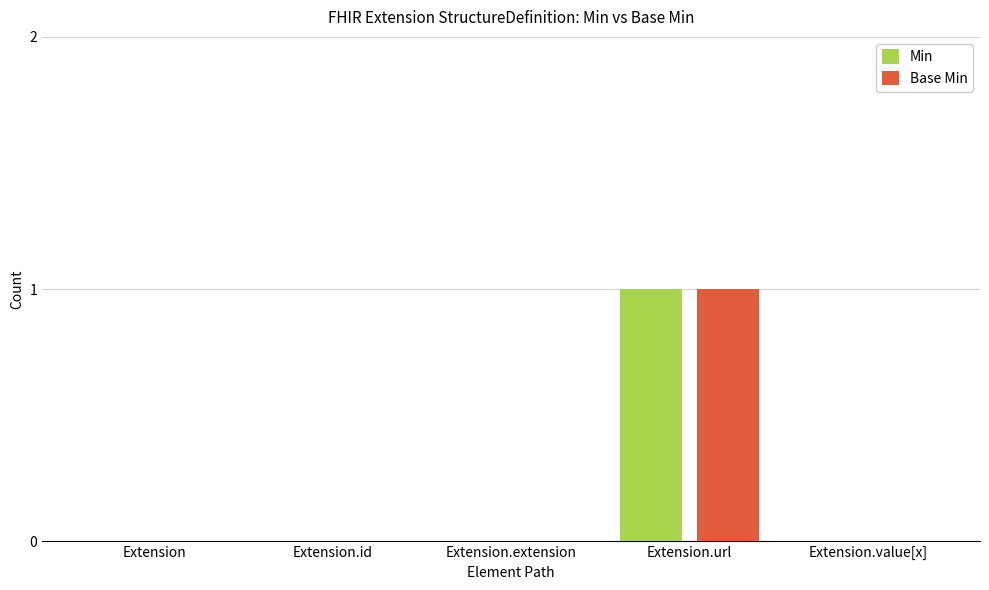

Is the value of Min at Extension.url greater than the value of Base Min at Extension.extension?

Yes